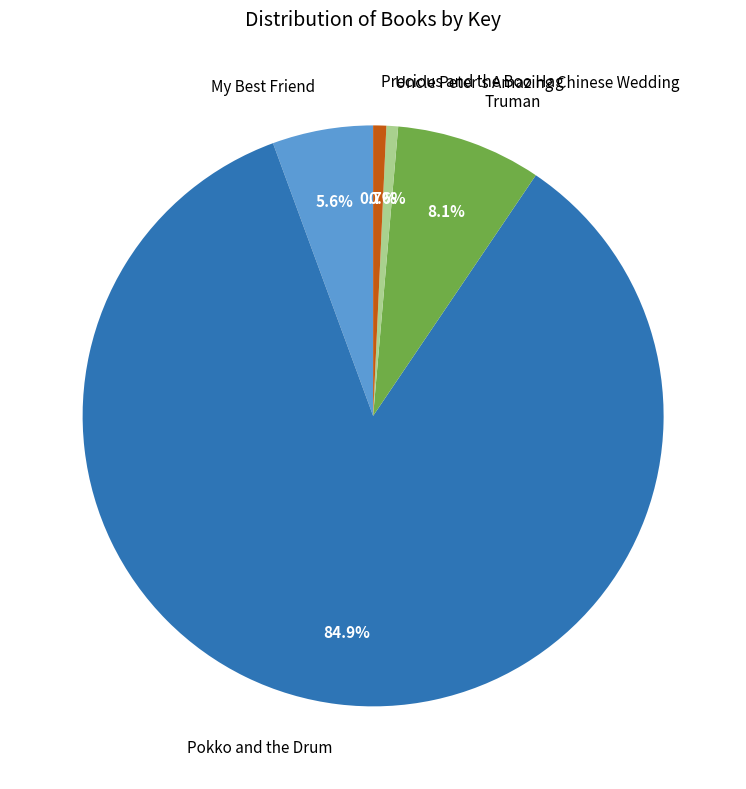

To the nearest percent, what is the combined percentage of My Best Friend and Precious and the Boo Hag?

6%